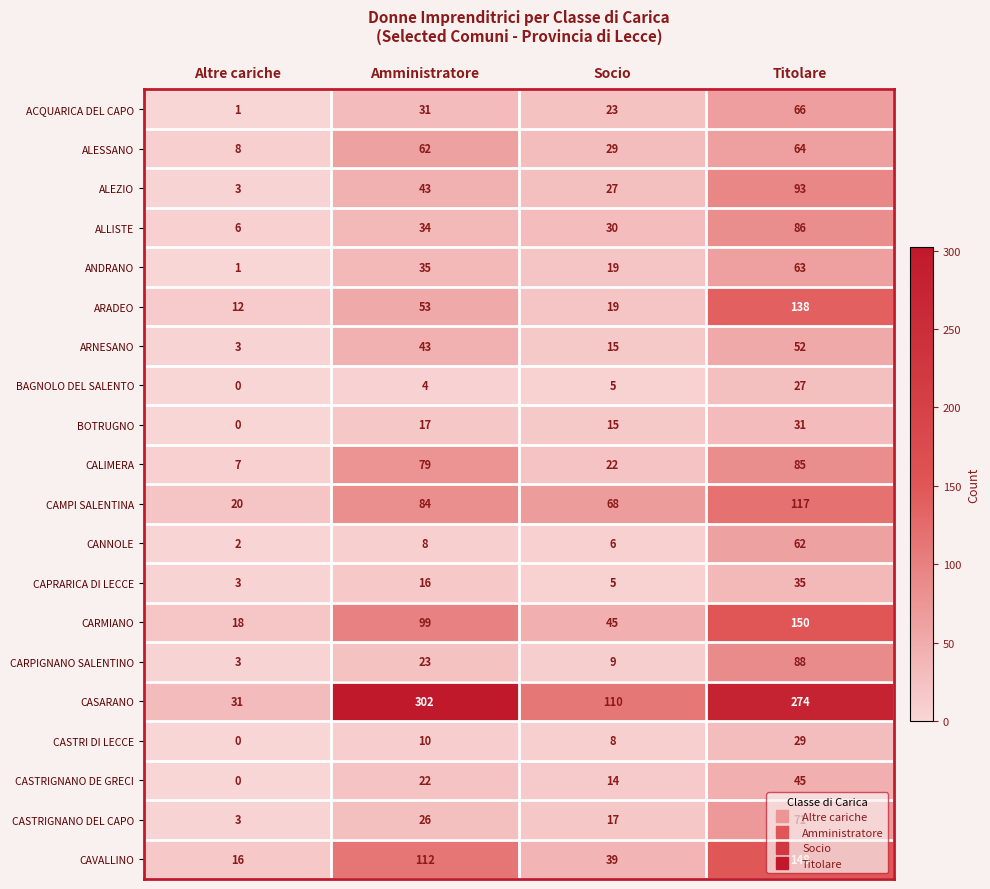

What is the sum of all CANNOLE values?

78